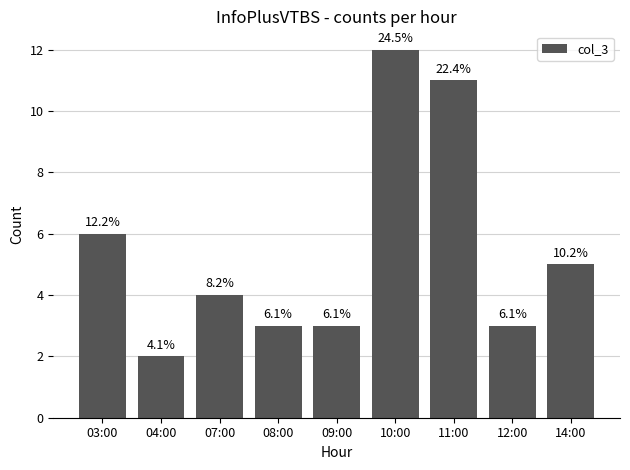

How many bars are there in total?

9